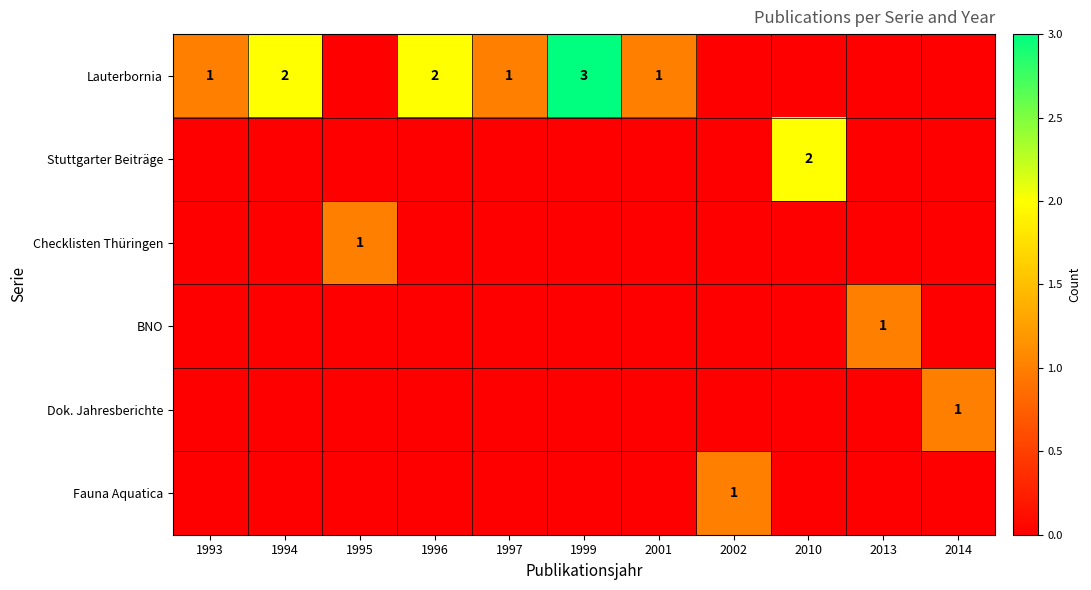

Count the number of categories in the chart.

11